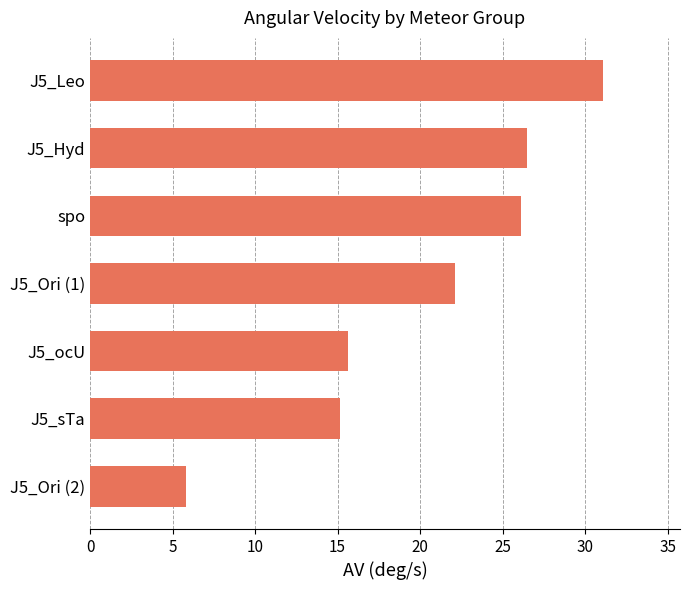

Rank the categories by value from highest to lowest.

J5_Leo, J5_Hyd, spo, J5_Ori (1), J5_ocU, J5_sTa, J5_Ori (2)